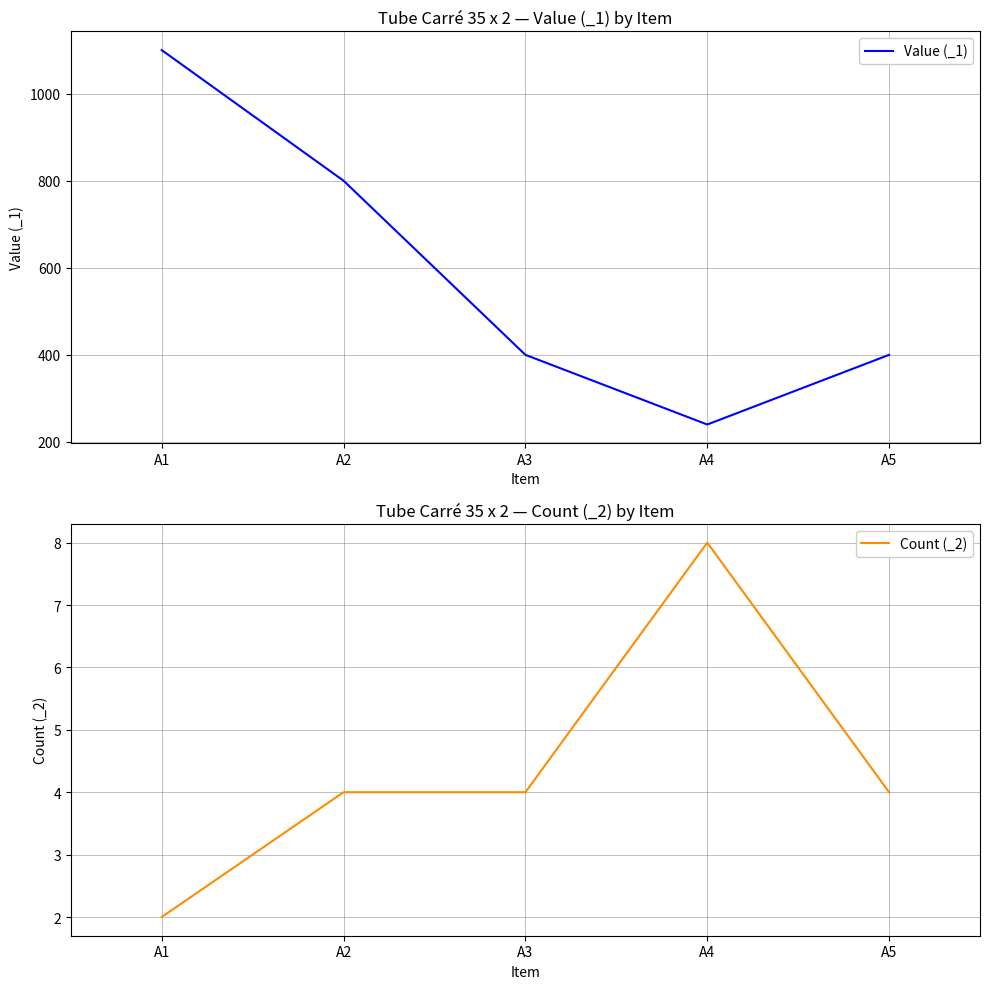

True or false: Value (_1) and Count (_2) intersect in this chart.

False